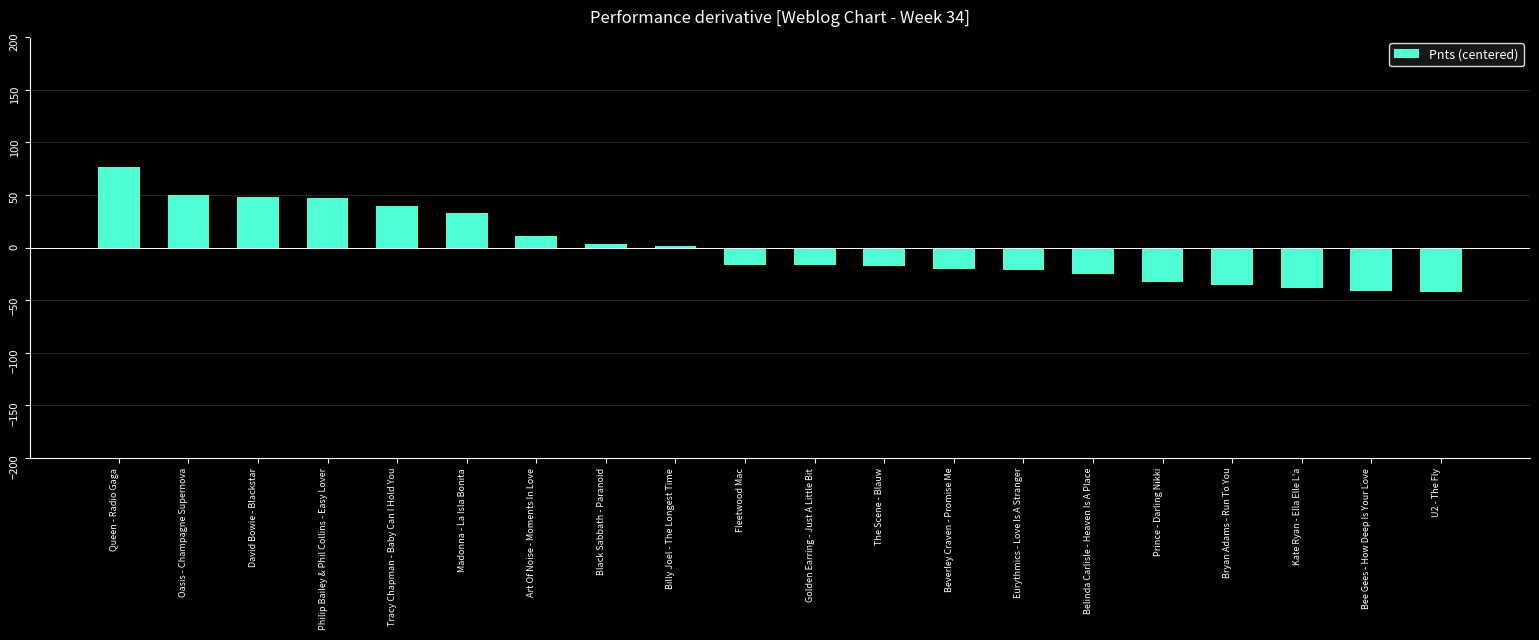

What value does the data have at David Bowie - Blackstar?

48